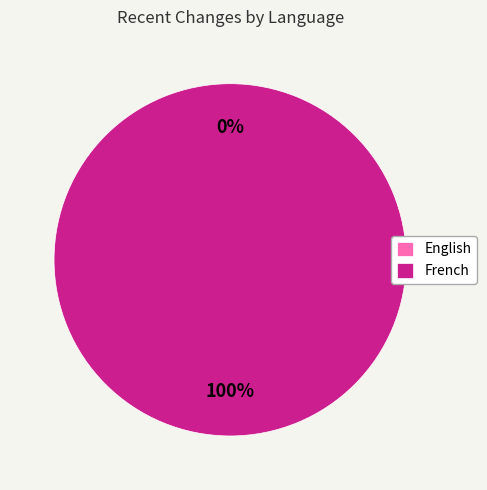

Count the number of slices in the pie.

2